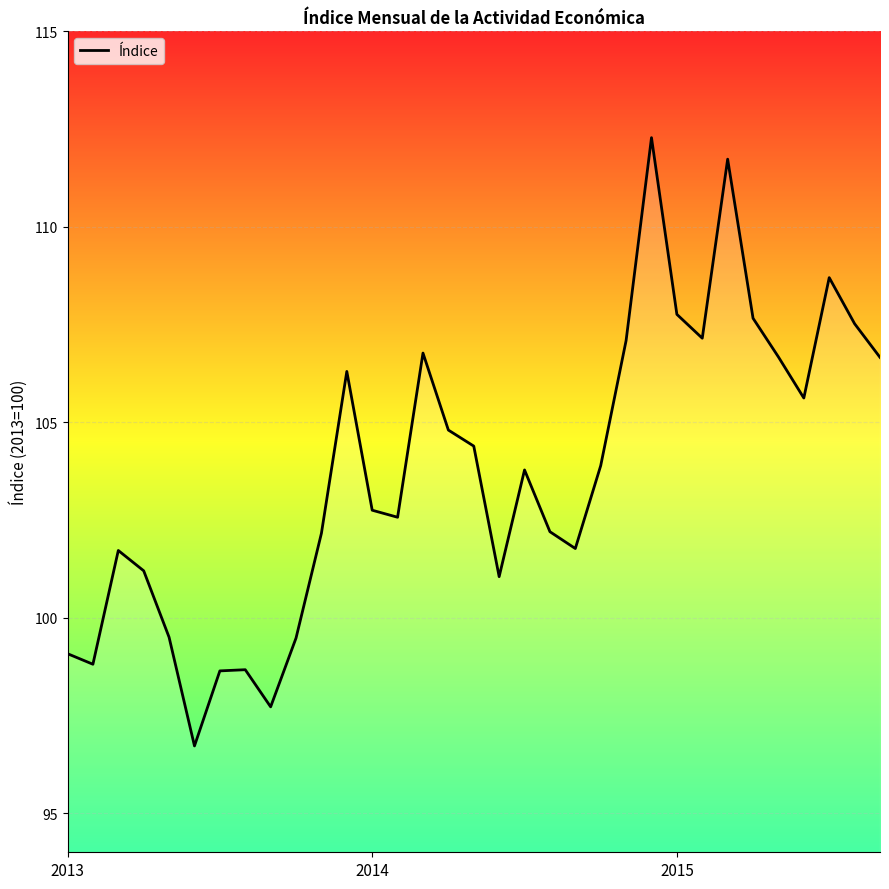

What is the minimum value shown in the chart?

96.7